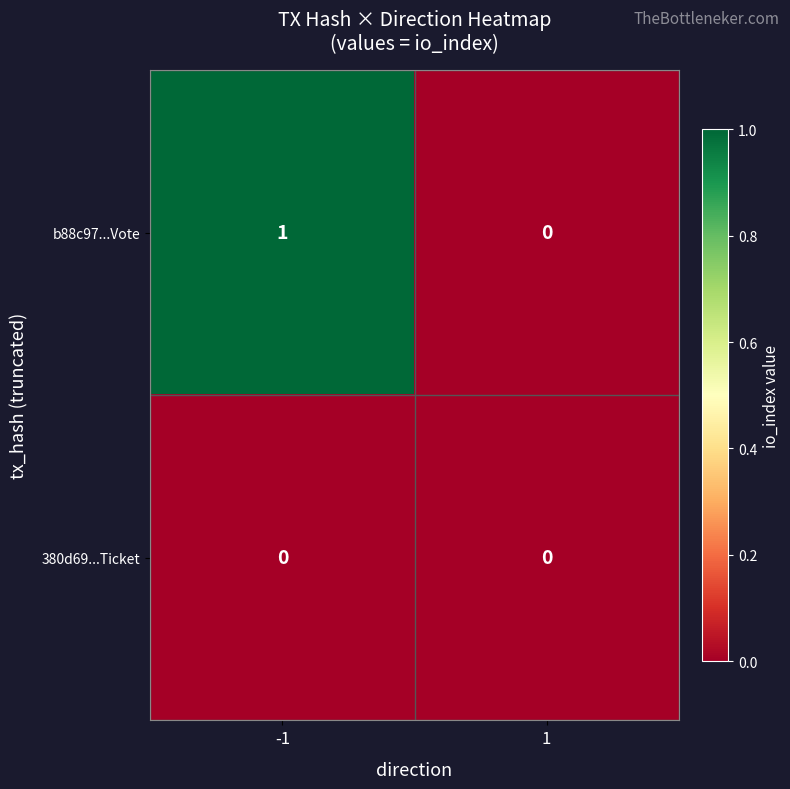

The value of b88c97...Vote at 1 is -1. True or false?

False